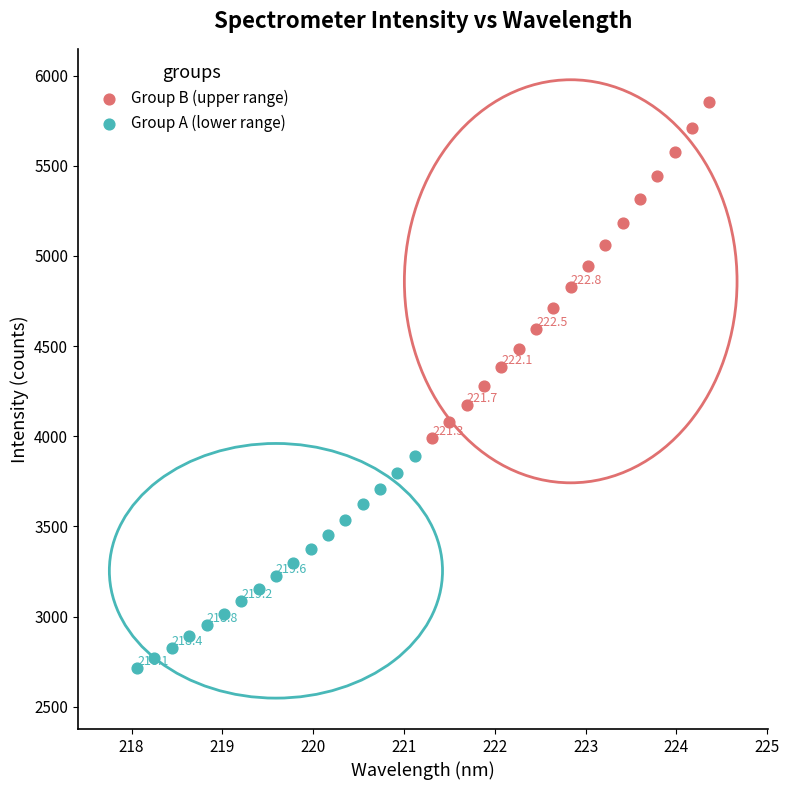

What are all the series names shown in the legend?

Group B (upper range), Group A (lower range)